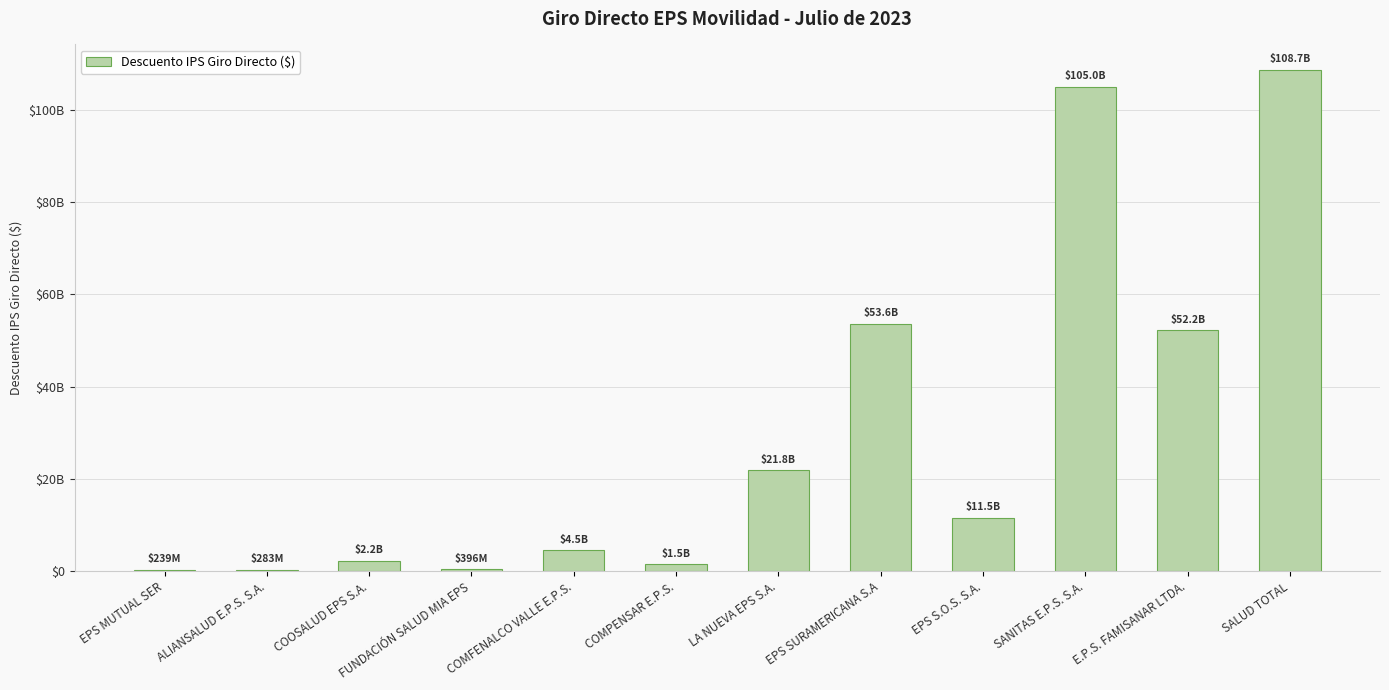

Rank the categories by value from highest to lowest.

SALUD TOTAL, SANITAS E.P.S. S.A., EPS SURAMERICANA S.A, E.P.S. FAMISANAR LTDA., LA NUEVA EPS S.A., EPS S.O.S. S.A., COMFENALCO VALLE E.P.S., COOSALUD EPS S.A., COMPENSAR E.P.S., FUNDACIÓN SALUD MIA EPS, ALIANSALUD E.P.S. S.A., EPS MUTUAL SER